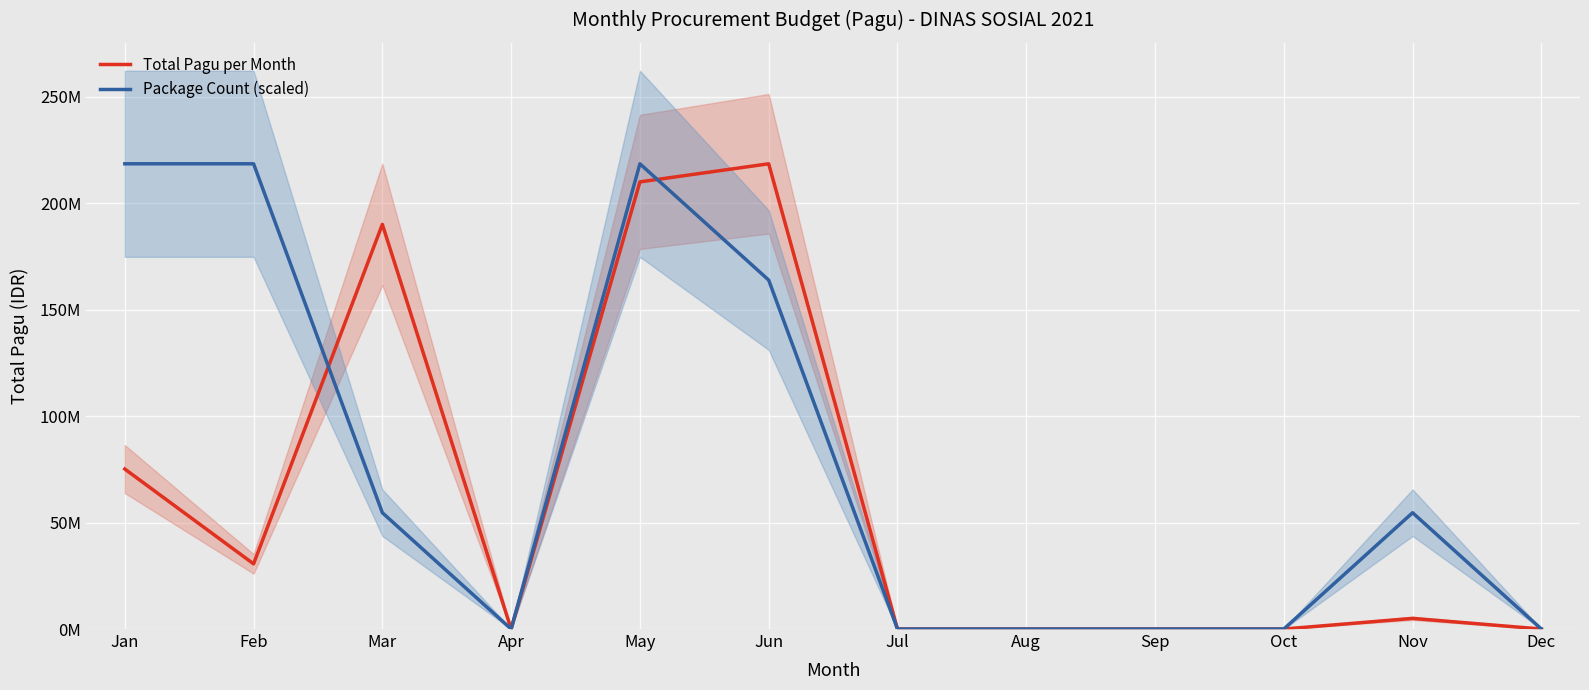

At which category does the chart reach its peak across all series?

Jun